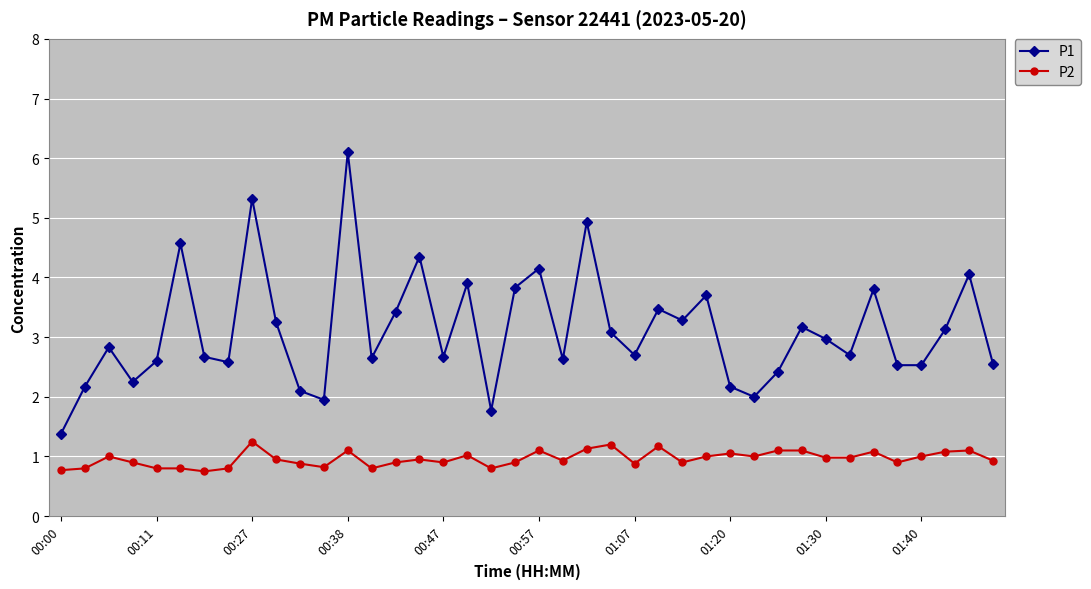

What is the difference between the maximum and minimum values in the P2 series?

0.5